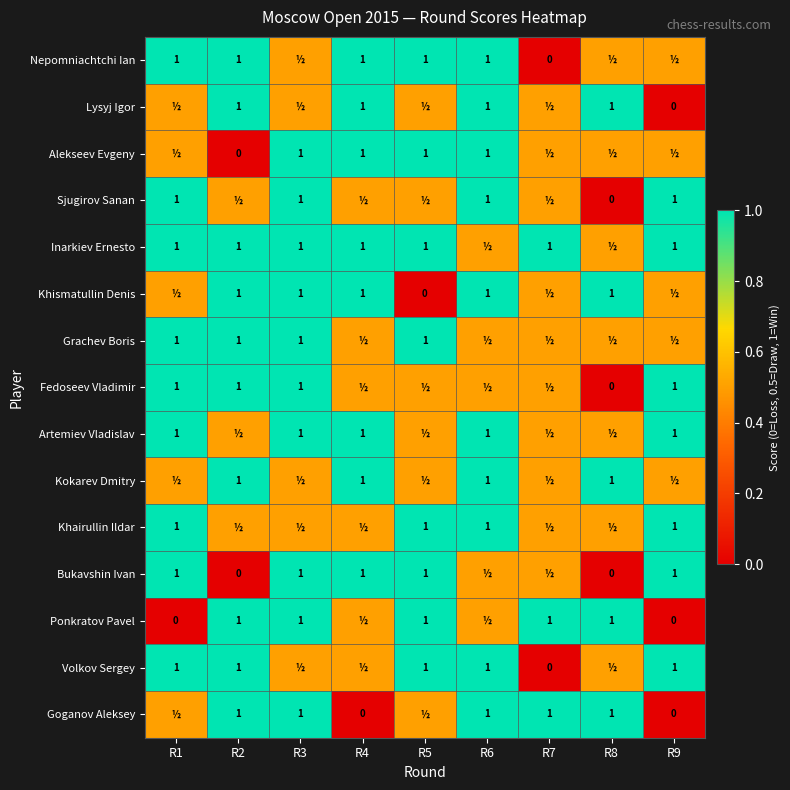

At which category is the sum across all series the highest?

R3